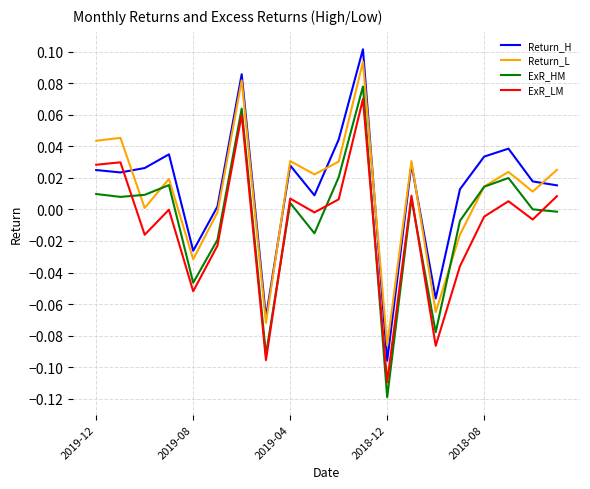

True or false: Return_L and ExR_LM intersect in this chart.

False